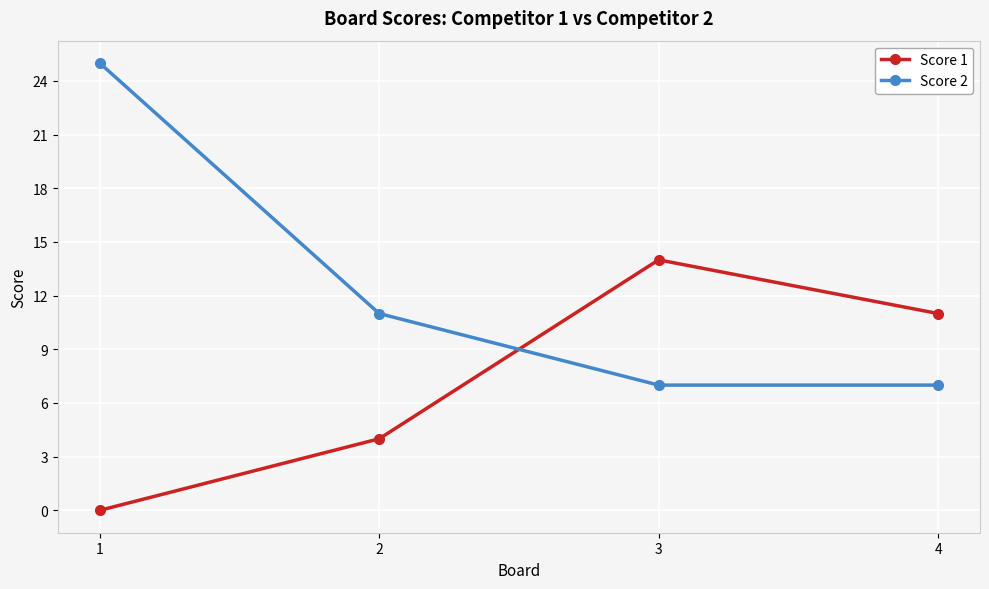

How many intersections are there between Score 2 and Score 1?

1